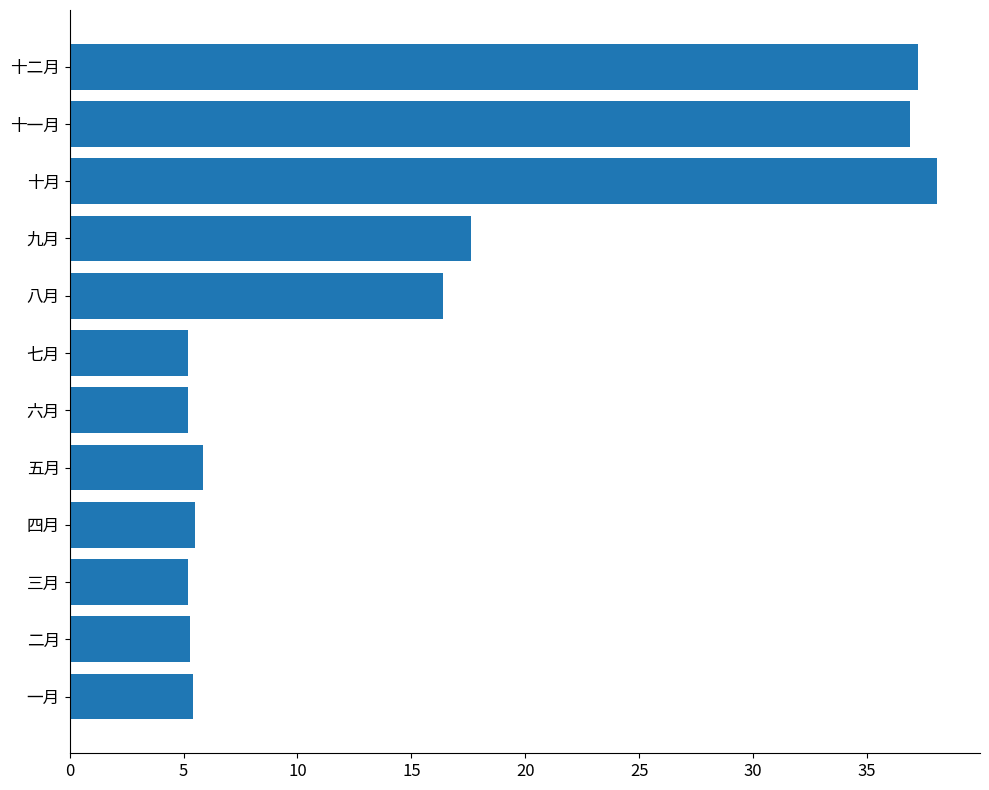

At which category does the chart reach its peak across all series?

十月